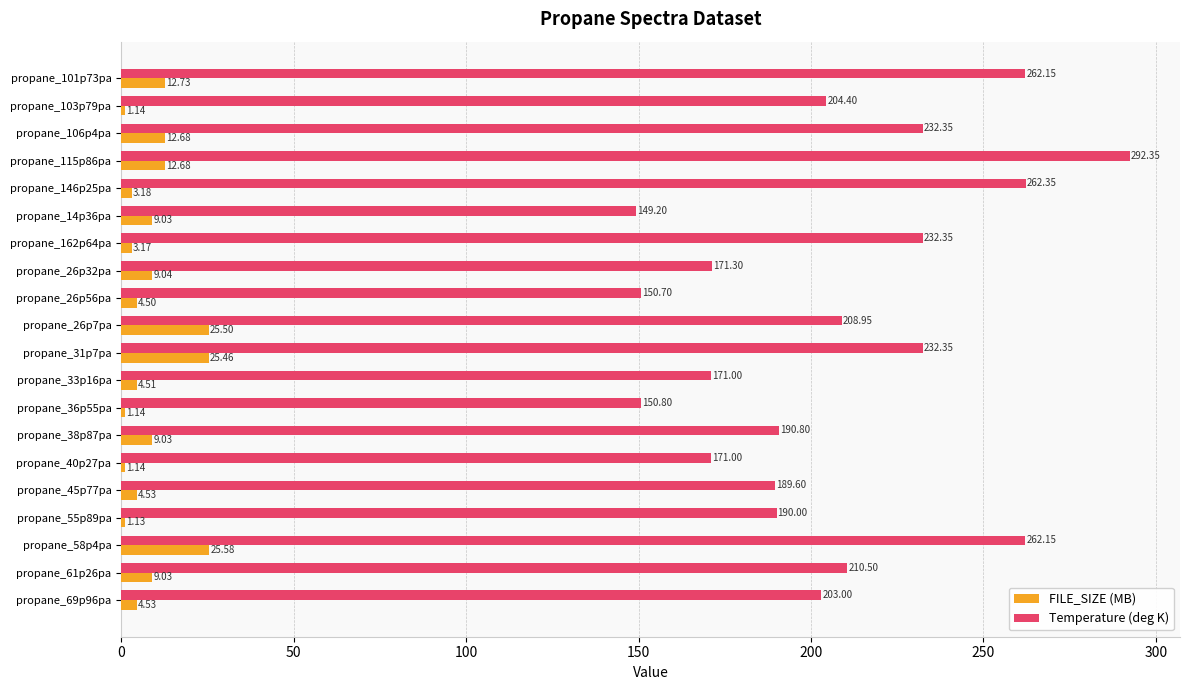

What is the difference between the highest and lowest values at propane_36p55pa?

149.7